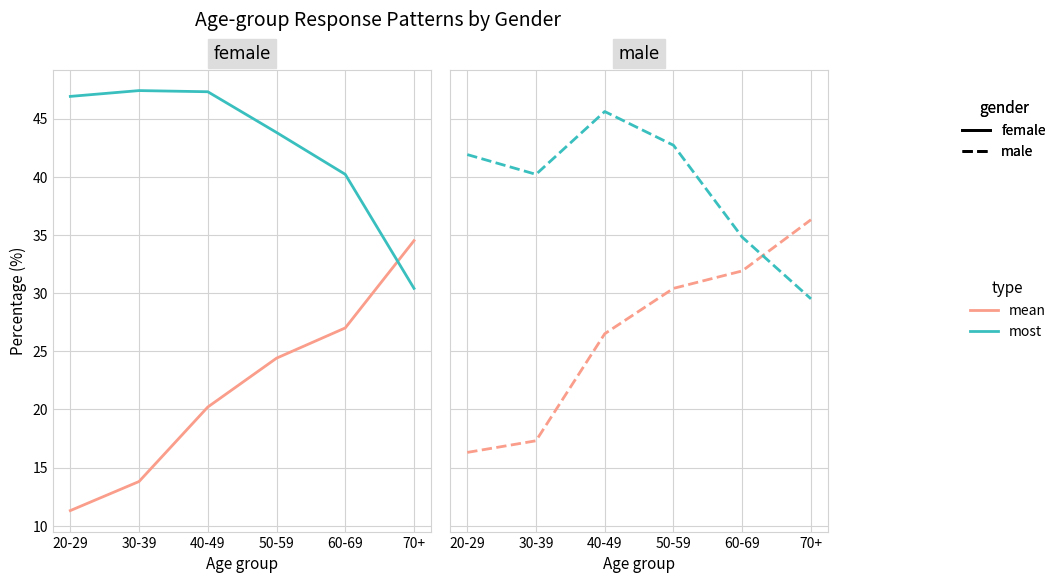

What is the value of the most point at the 6th from the left?

29.5